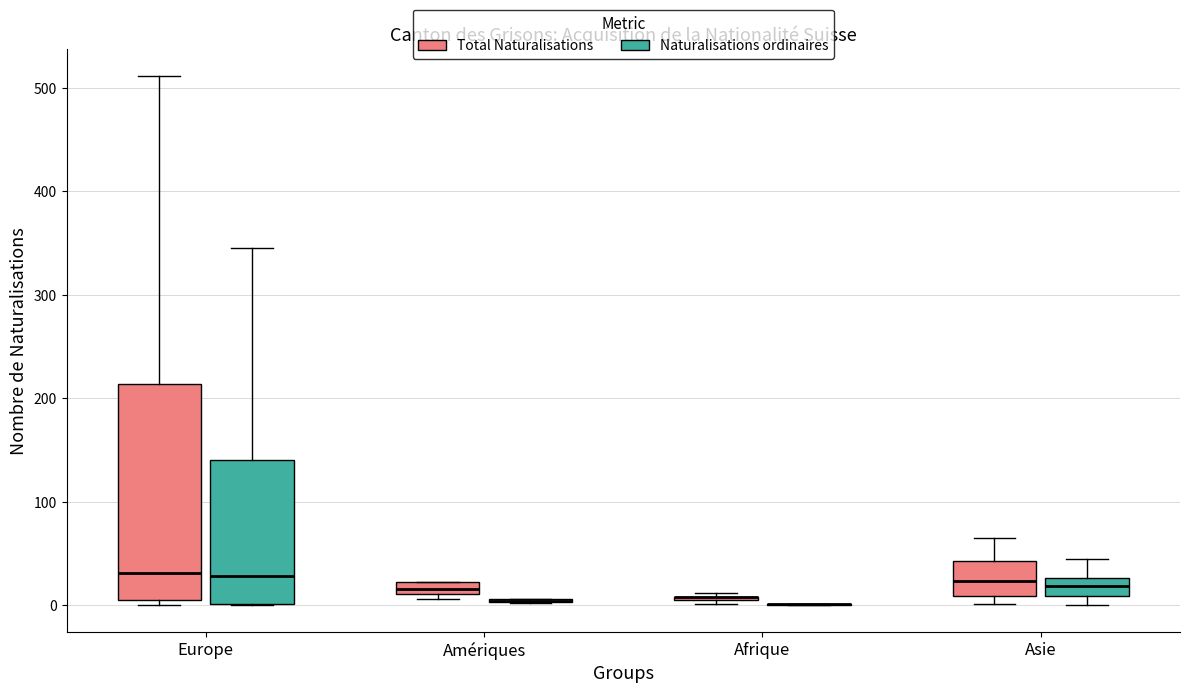

Where does the median line of the box for Asie (Naturalisations ordinaires) sit on the y-axis? The values are not printed on the chart, so give them approximately, as read against the axis.

20